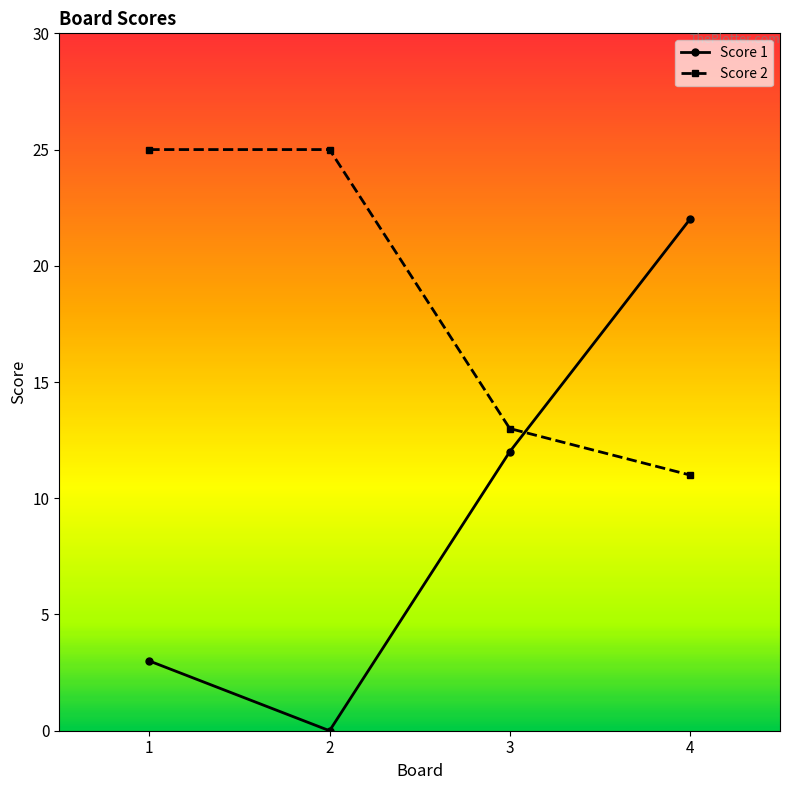

What is the difference between the maximum and minimum values in the Score 1 series?

22